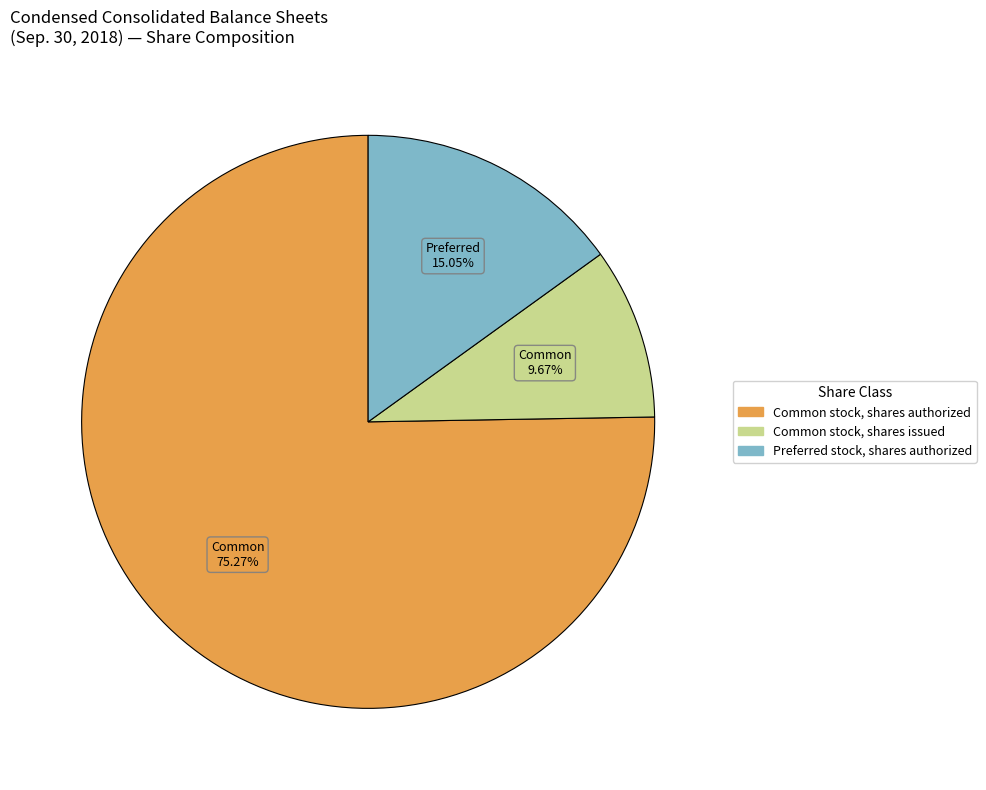

Is there any slice that represents more than half of the pie?

Yes